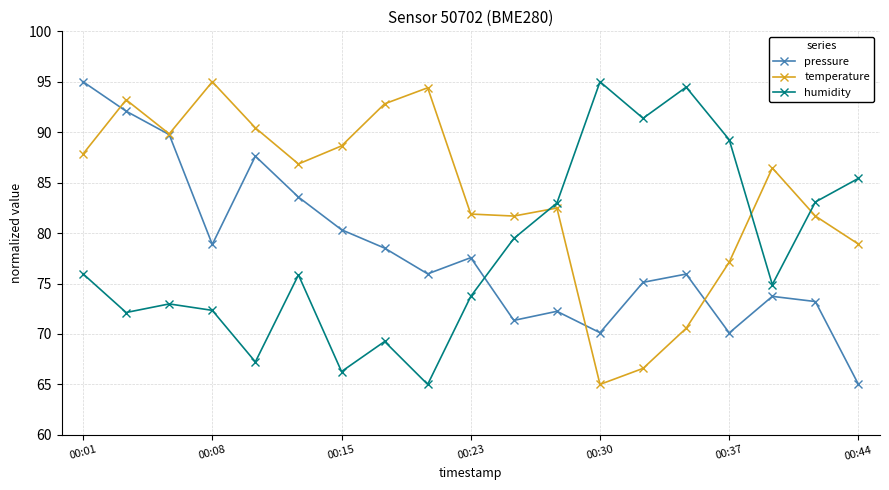

What is the value of the temperature point at the 18th from the left?

81.7